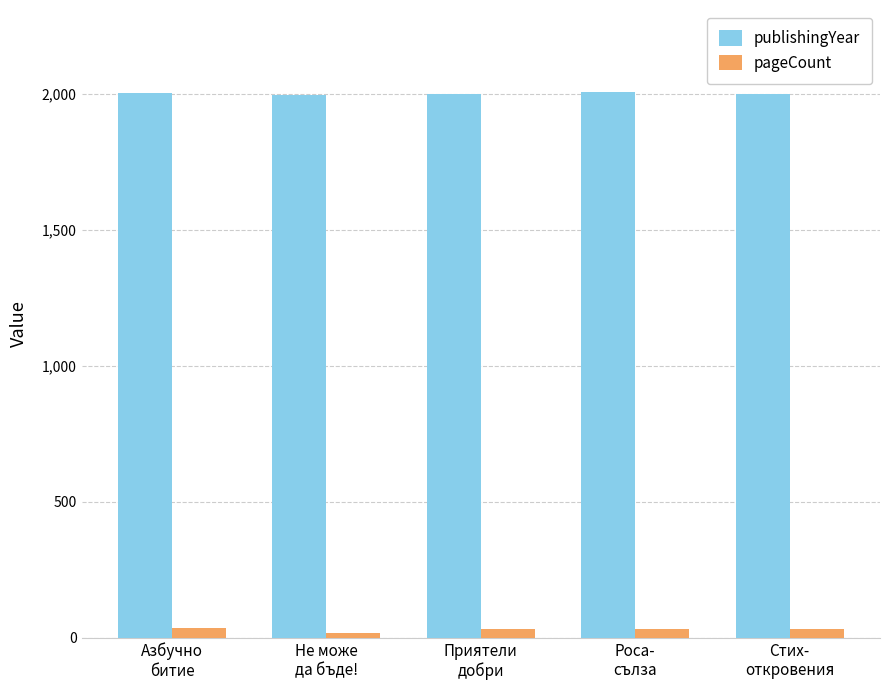

What is the maximum value for publishingYear?

2007